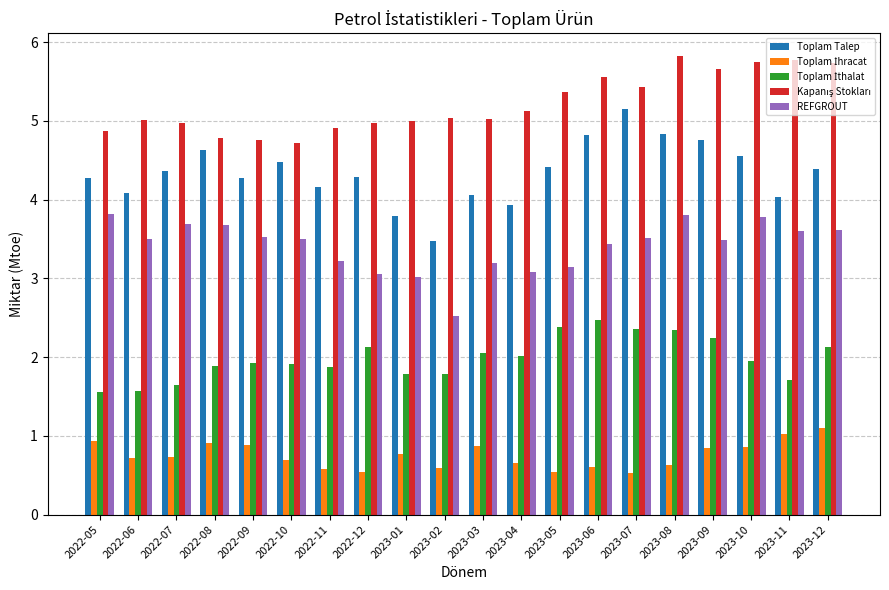

How many series are shown in this chart?

5